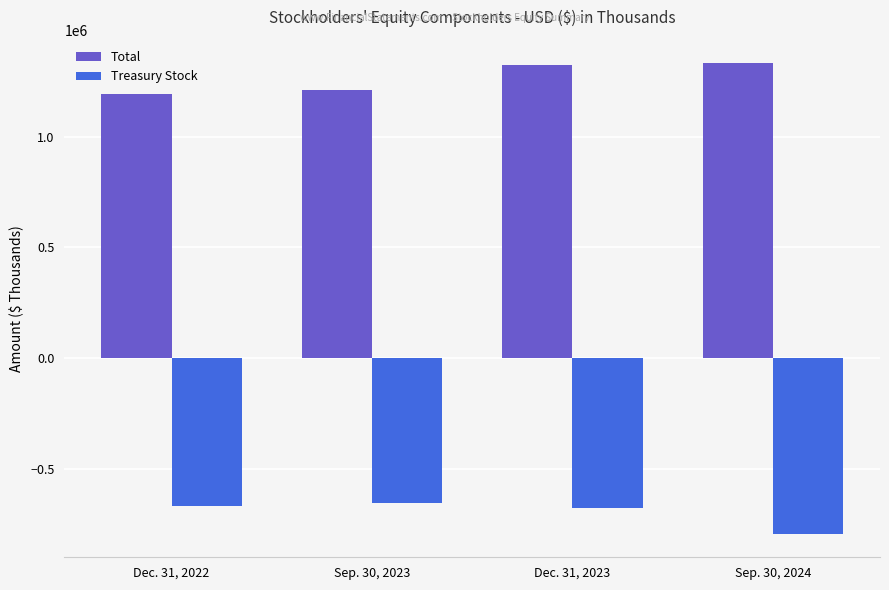

What is the total value across all series at Dec. 31, 2023?

649401